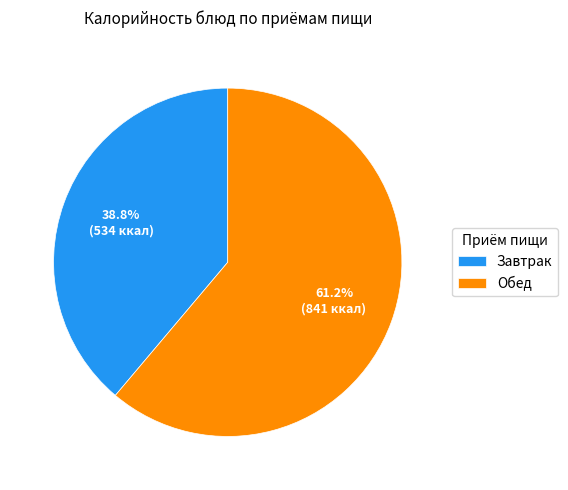

To the nearest percent, what is the average slice percentage?

50%